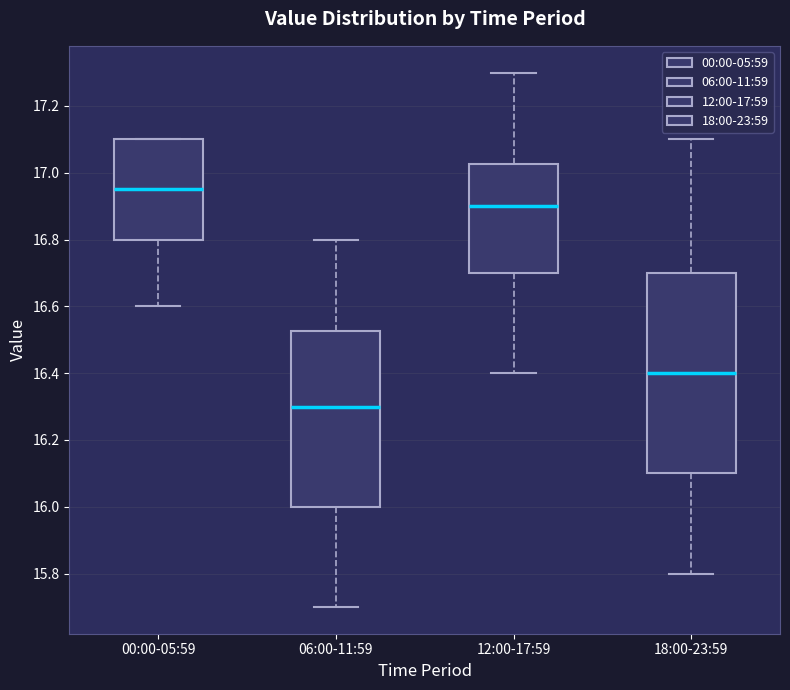

Reading left to right, read every box against the y-axis: the position of its median line, the range the box covers, and the ends of its whiskers. The values are not printed on the chart, so give them approximately, as read against the axis.

00:00-05:59: median 16.96, box 16.80 to 17.10, whiskers 16.60 to 17.10
06:00-11:59: median 16.30, box 16.00 to 16.52, whiskers 15.70 to 16.80
12:00-17:59: median 16.90, box 16.70 to 17.02, whiskers 16.40 to 17.30
18:00-23:59: median 16.40, box 16.10 to 16.70, whiskers 15.80 to 17.10